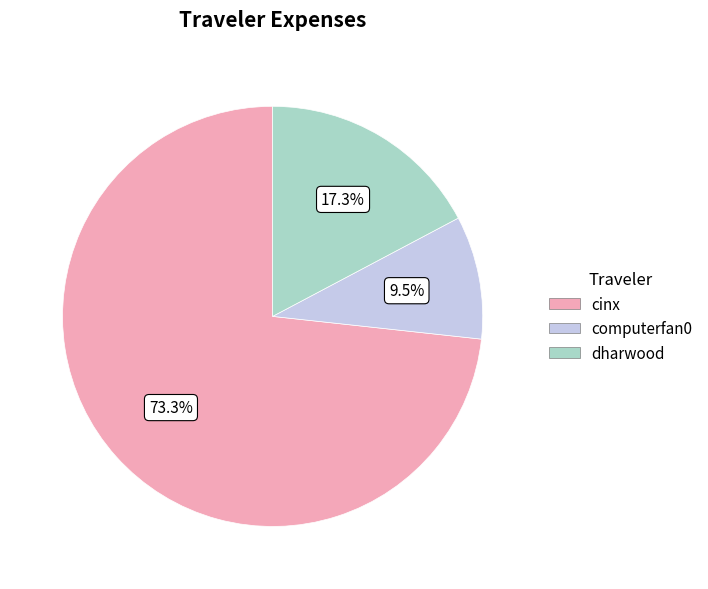

To the nearest percent, what percentage of the pie is cinx?

73%